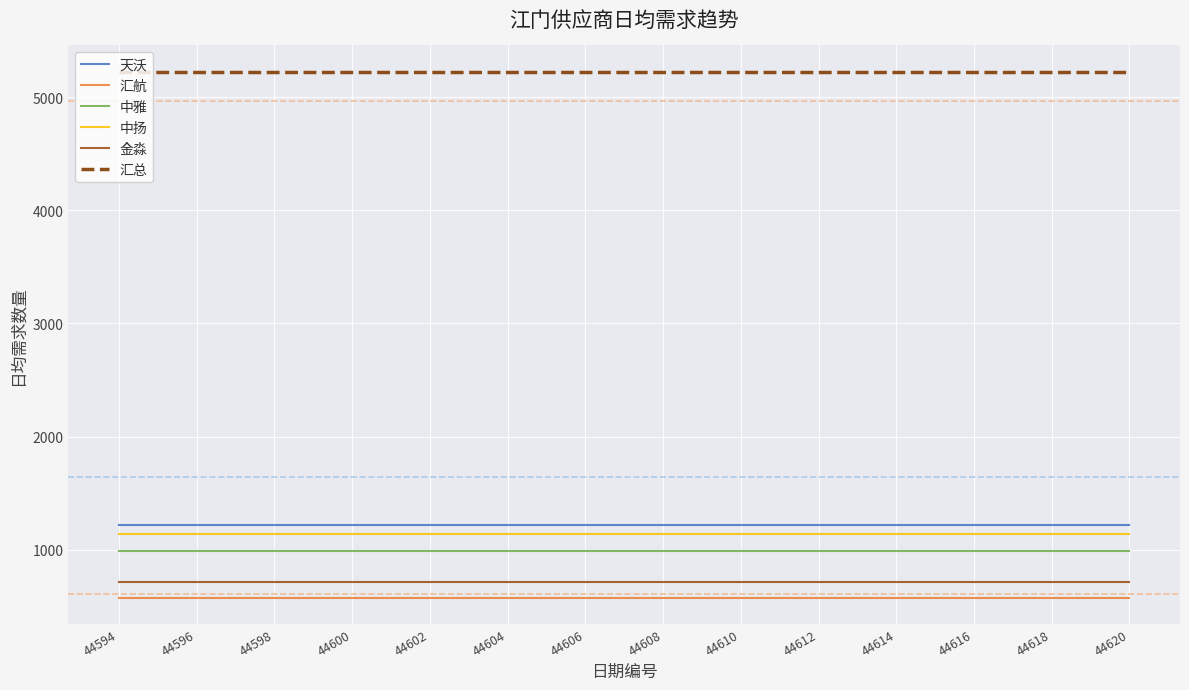

Which series has the largest total across all categories?

汇总